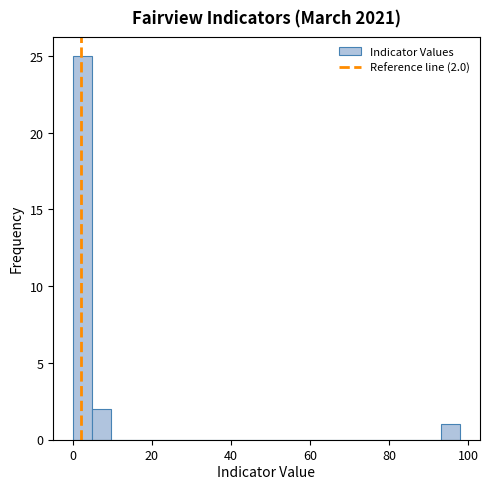

Read against the x-axis, roughly where is the centre of the tallest bar?

2